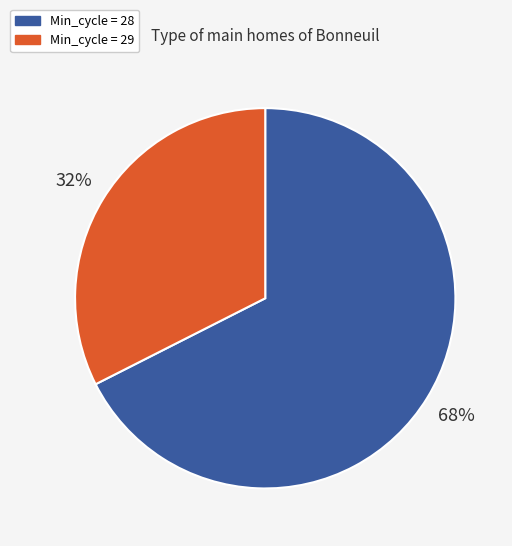

Is there any slice that represents more than half of the pie?

Yes